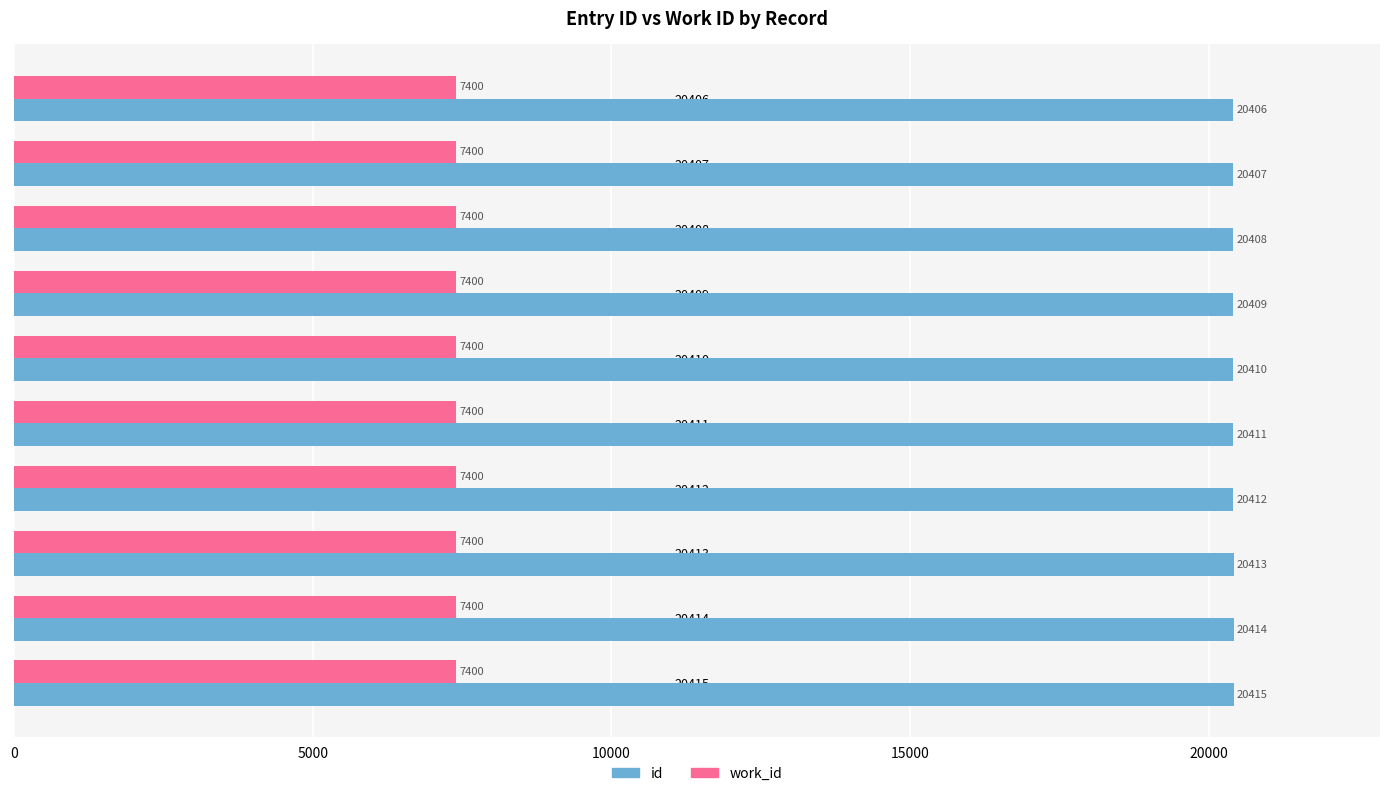

Which series has the widest spread of values?

id